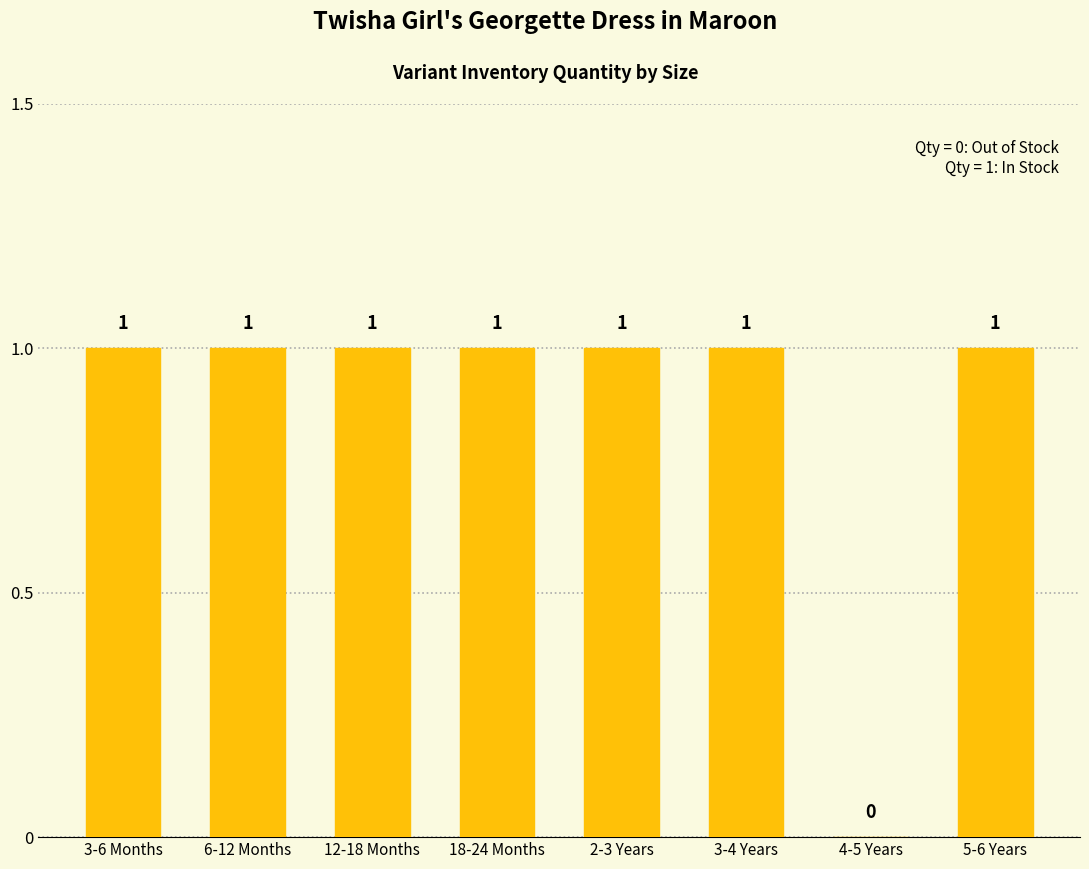

The chart shows a value of 0 at 4-5 Years. True or false?

True